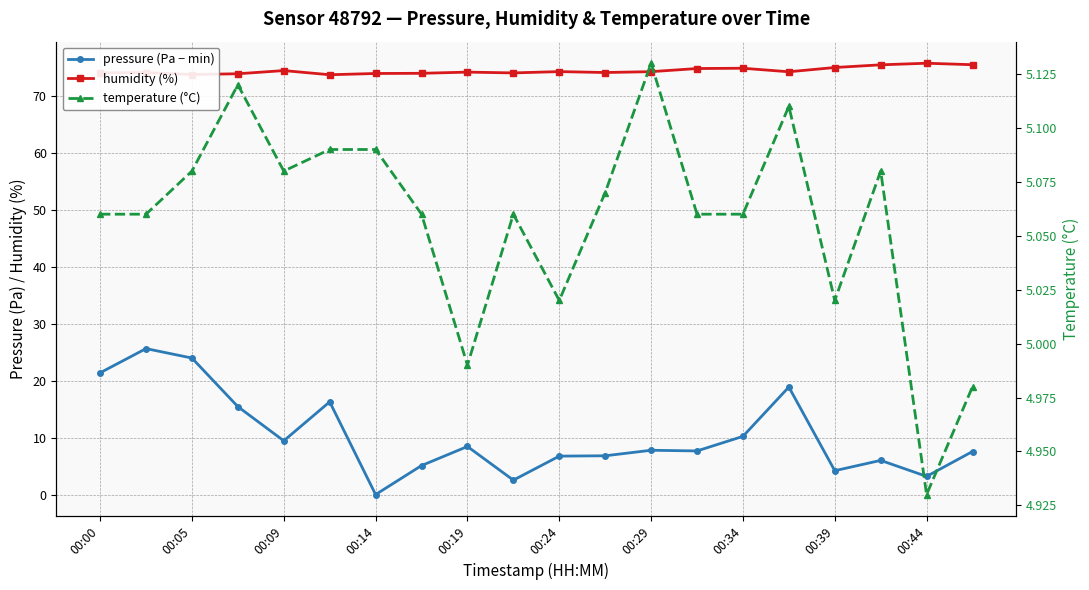

Which series has the largest range (max minus min)?

pressure (Pa − min)